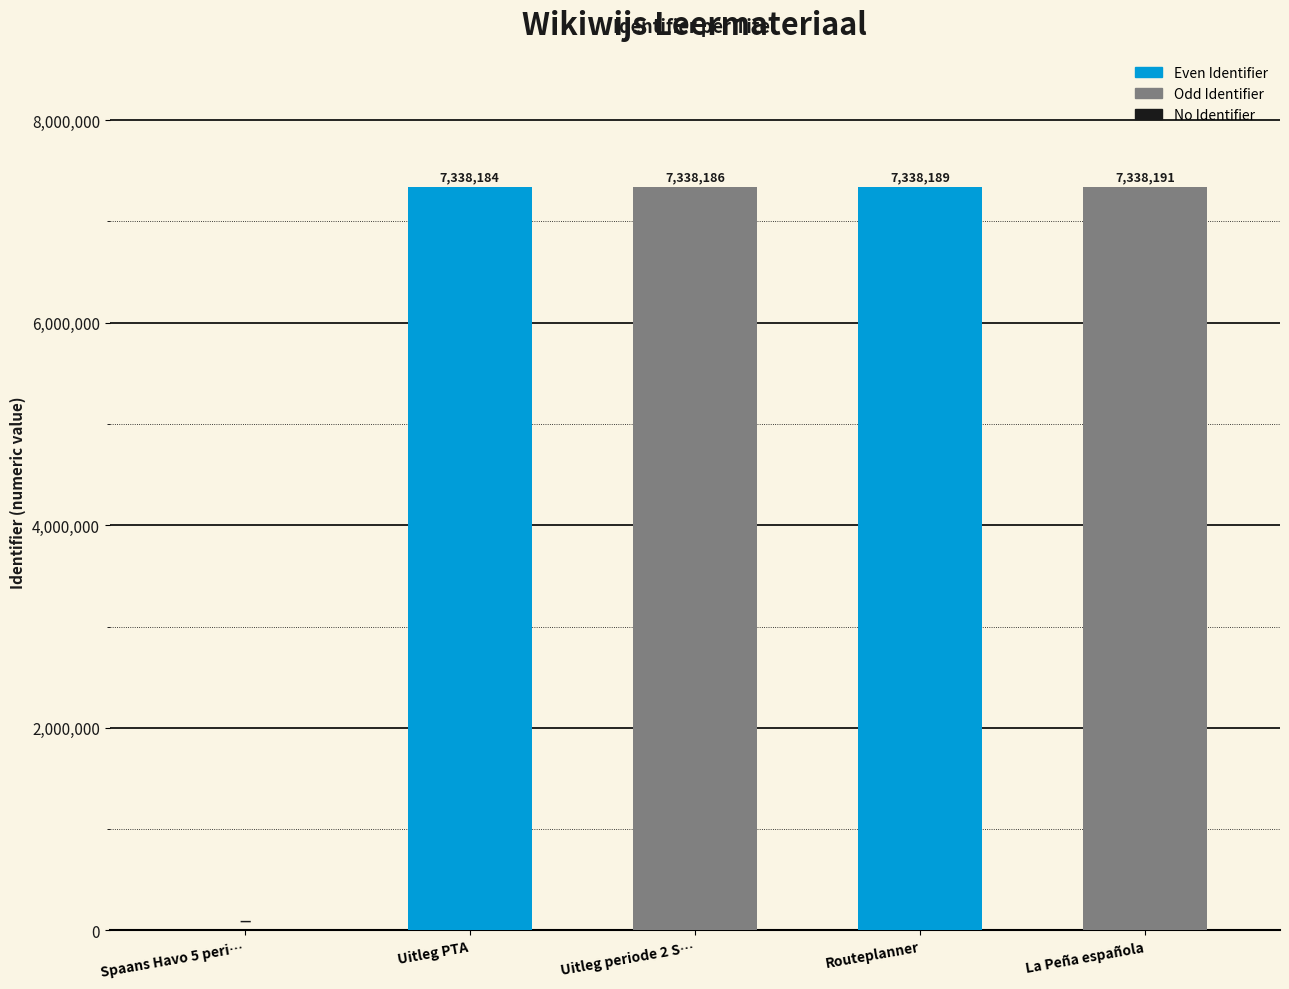

Is it true that the value at Uitleg PTA is 12297731?

False